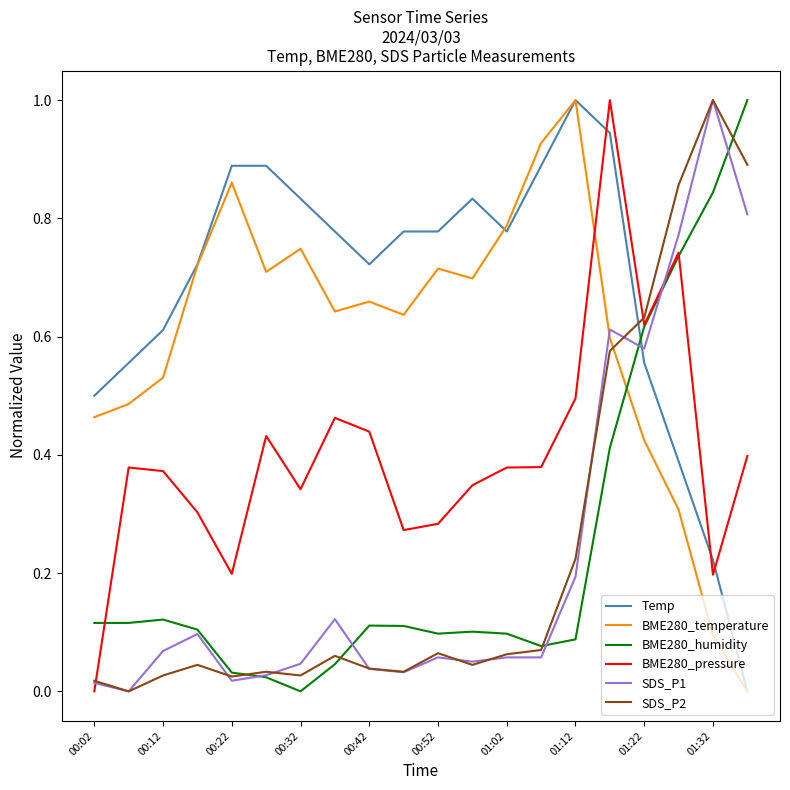

True or false: BME280_temperature and BME280_humidity cross at least once.

True